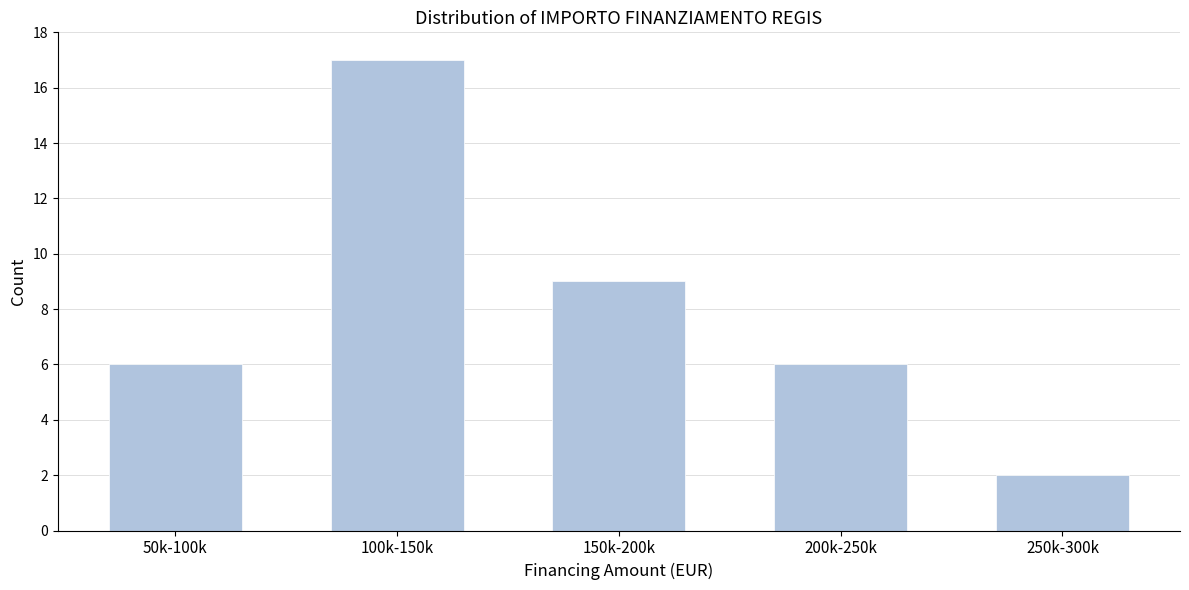

Reading left to right, what are all the values shown in this chart?

6	17	9	6	2